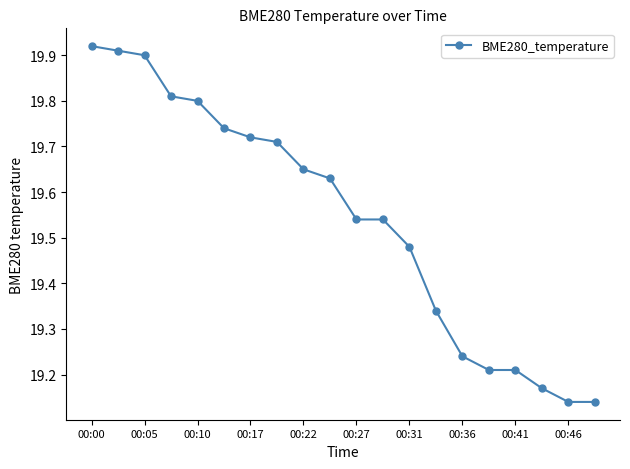

How many values are between 19 and 20?

20